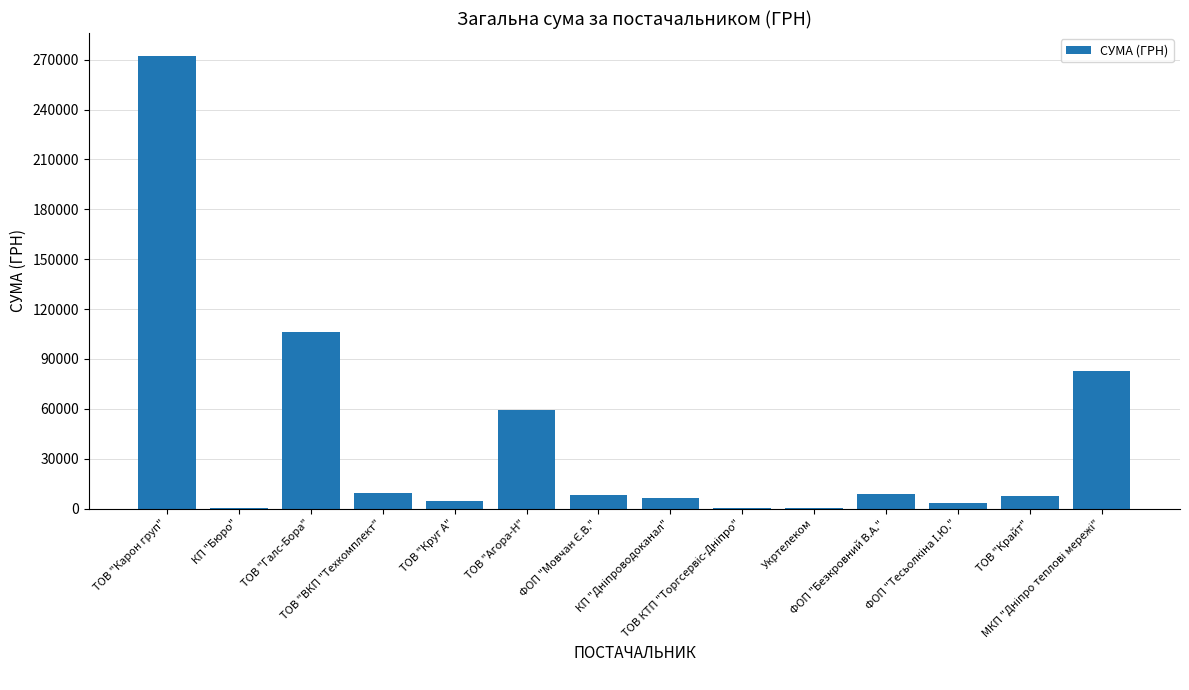

At which category does the chart reach its peak across all series?

ТОВ "Карон груп"